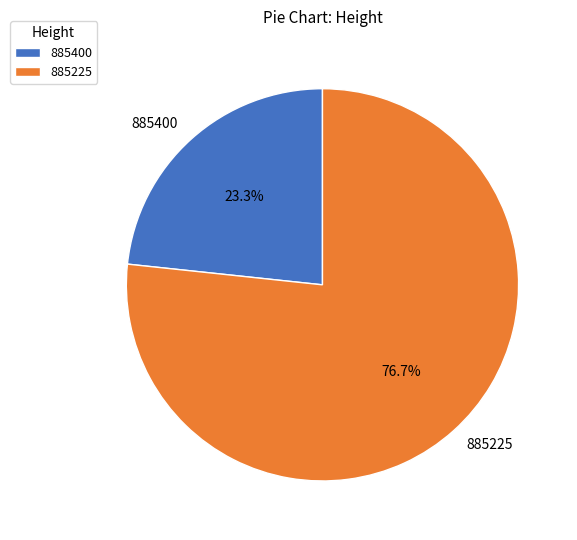

Combined, do 885225 and 885400 account for over 50%?

Yes